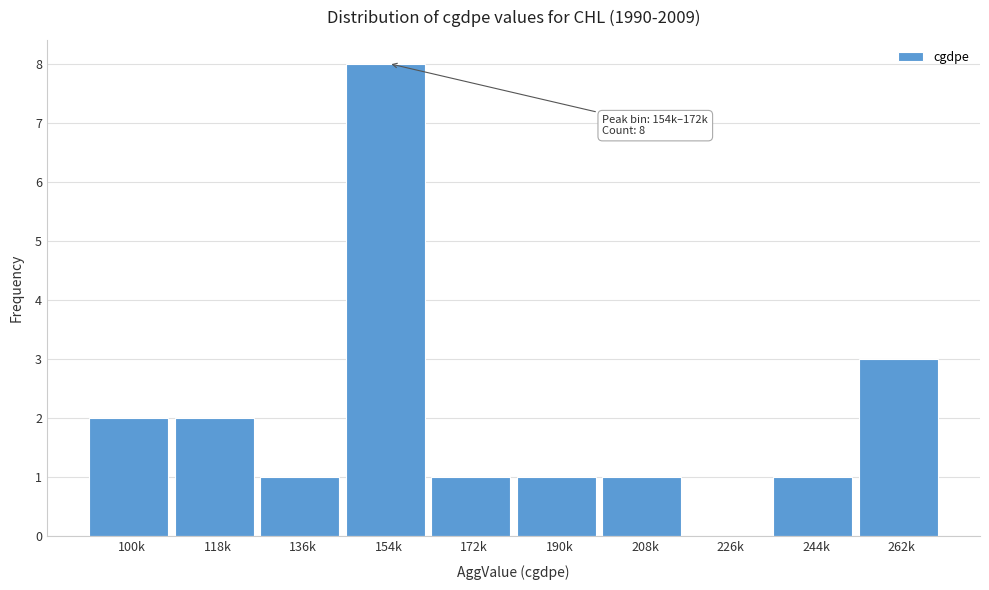

Reading left to right, list all the values displayed in this chart.

100k=2	118k=2	136k=1	154k=8	172k=1	190k=1	208k=1	226k=0	244k=1	262k=3